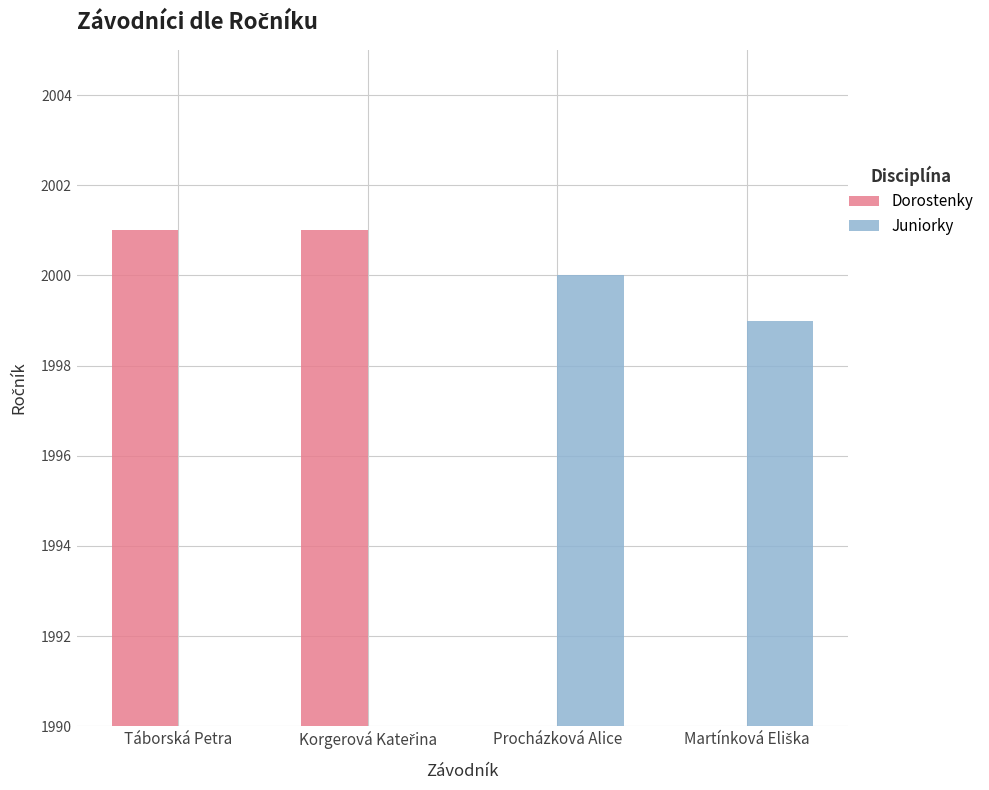

What are all the series names shown in the legend?

Dorostenky, Juniorky